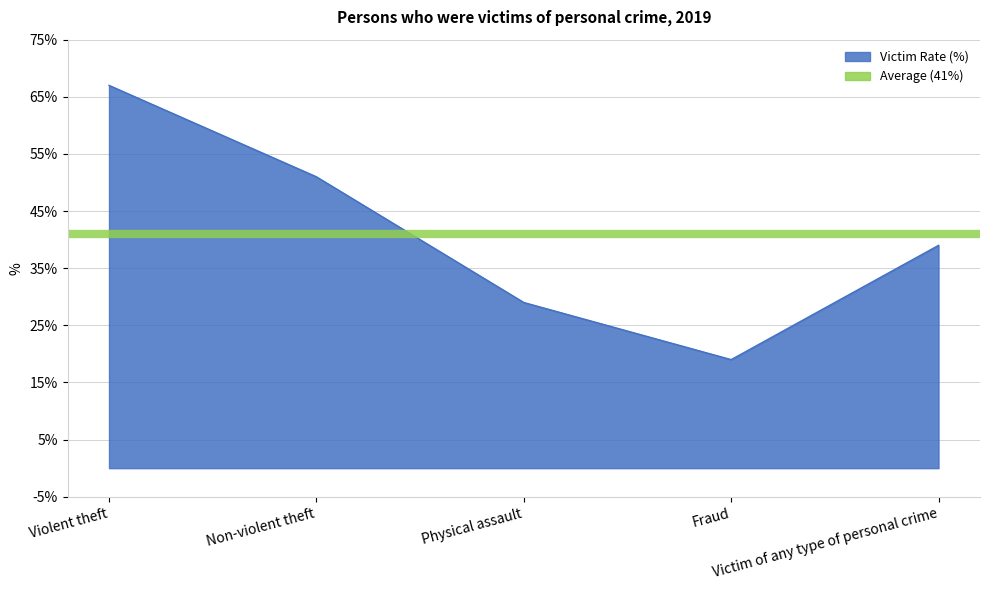

Reading left to right, list all the values displayed in this chart.

67	51	29	19	39